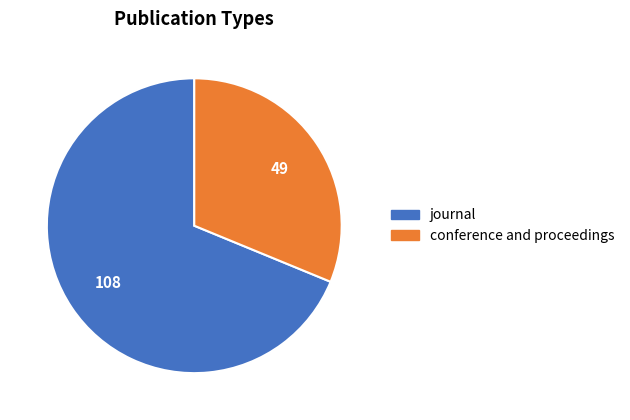

What is the ratio of the value at journal to the value at conference and proceedings?

2.2